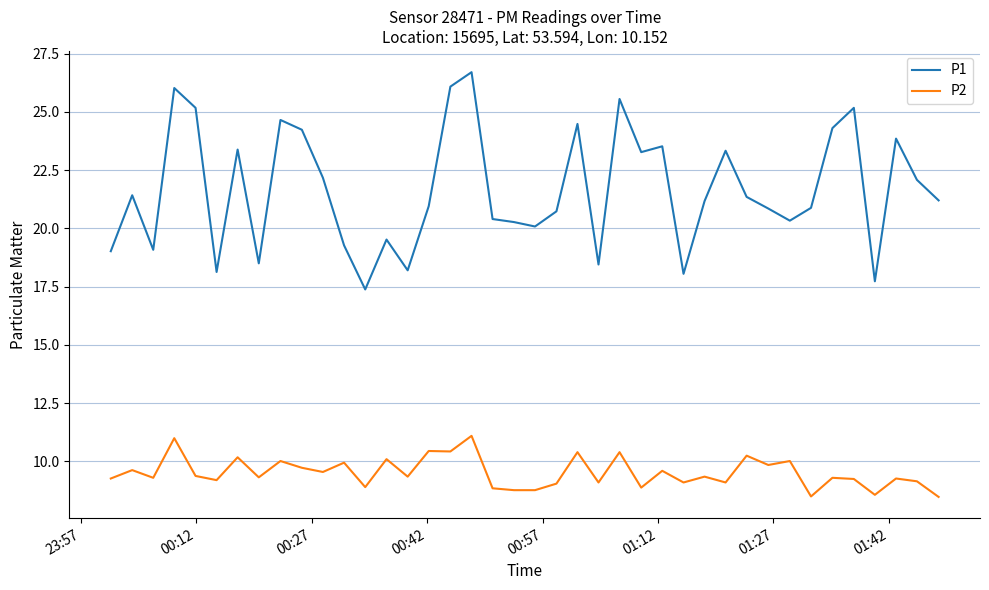

What is the difference between the maximum and minimum values in the P1 series?

9.3